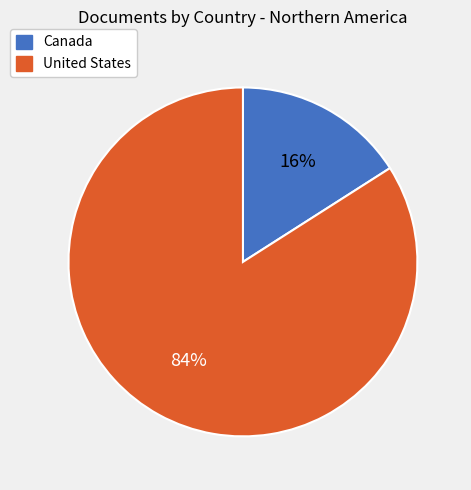

How many slices are in this pie chart?

2